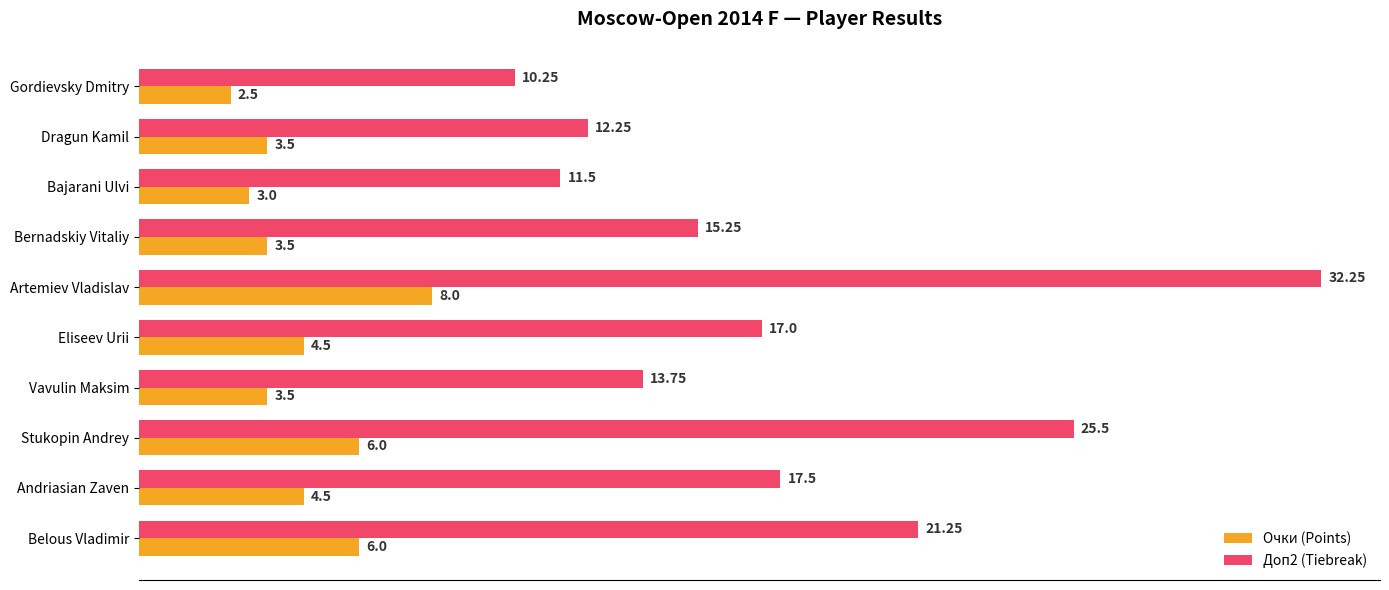

At which label does Доп2 (Tiebreak) reach its minimum?

Gordievsky Dmitry